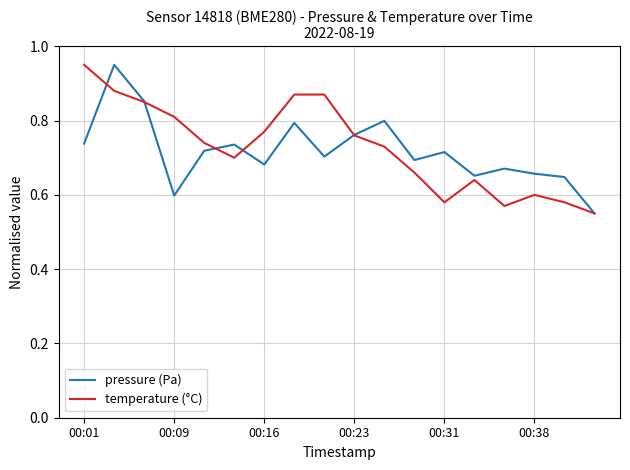

What is the difference between the maximum and second lowest values in the temperature (°C) series?

0.4